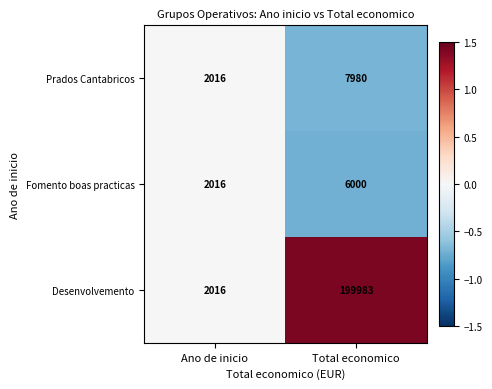

Between Ano de inicio and Total economico, which series saw the biggest shift?

Desenvolvemento